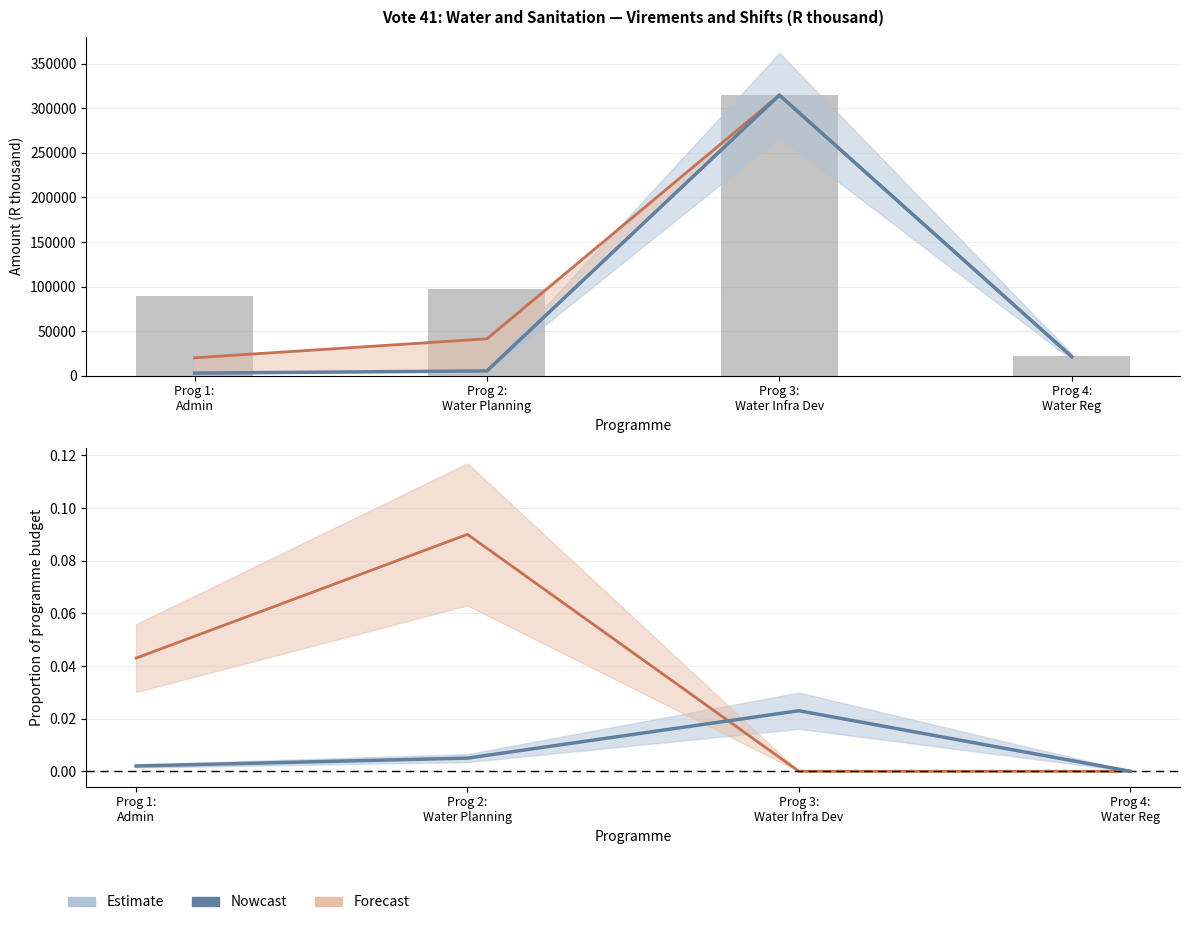

What is the label of the 4th bar from the right?

Prog 1:
Admin